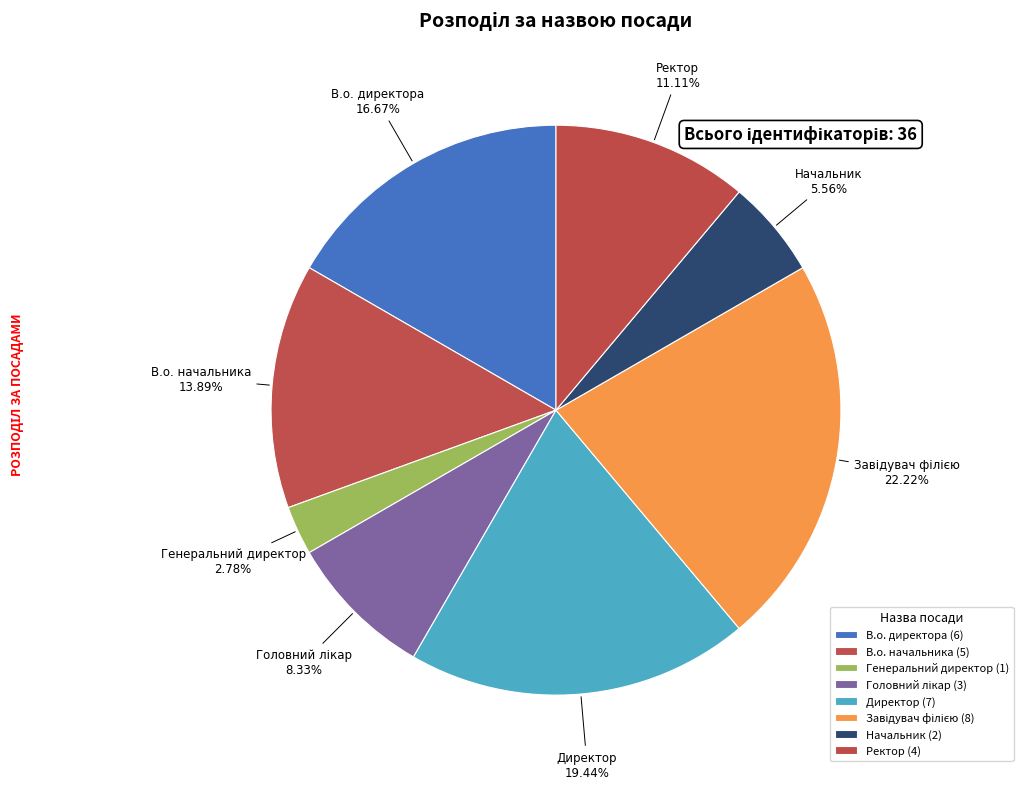

Approximately how many times larger is the value at В.о. начальника compared to Директор?

0.7